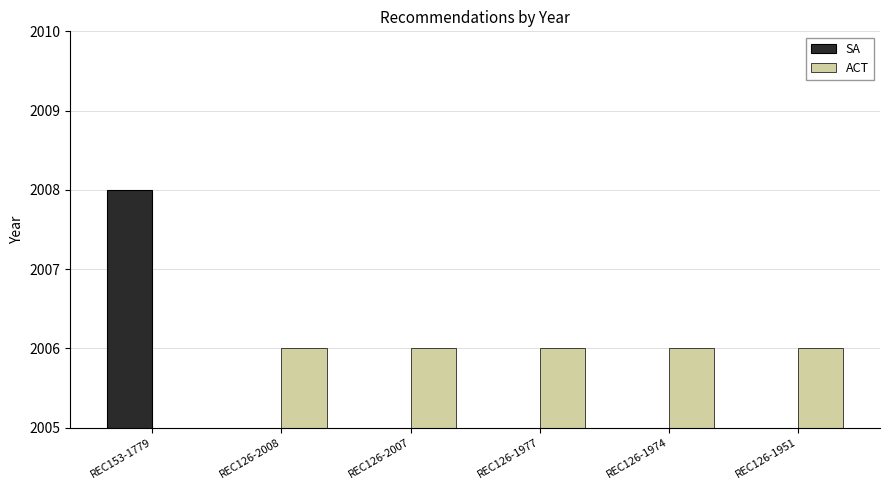

Between REC126-1974 and REC126-1951, which is larger?

REC126-1974